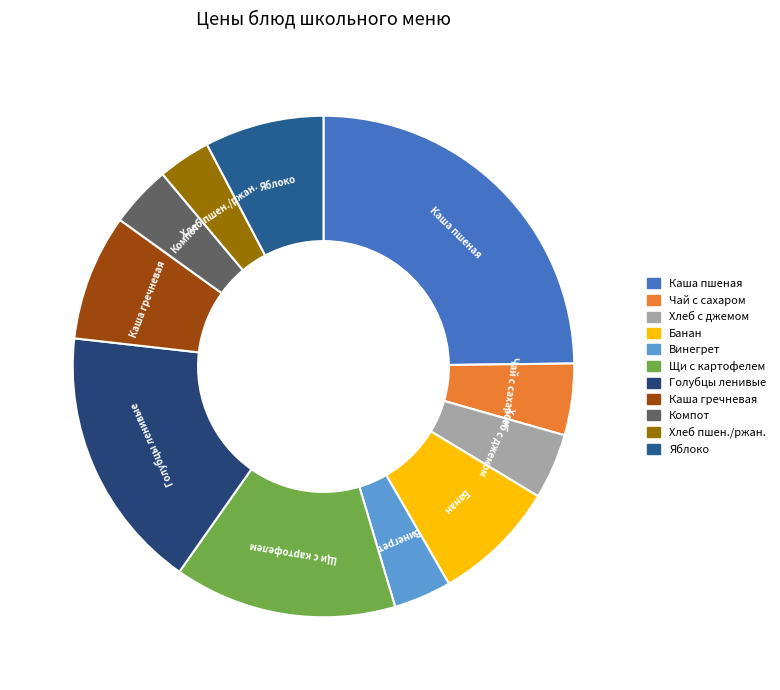

Which slice is the smallest?

Пшеничный/ржаной